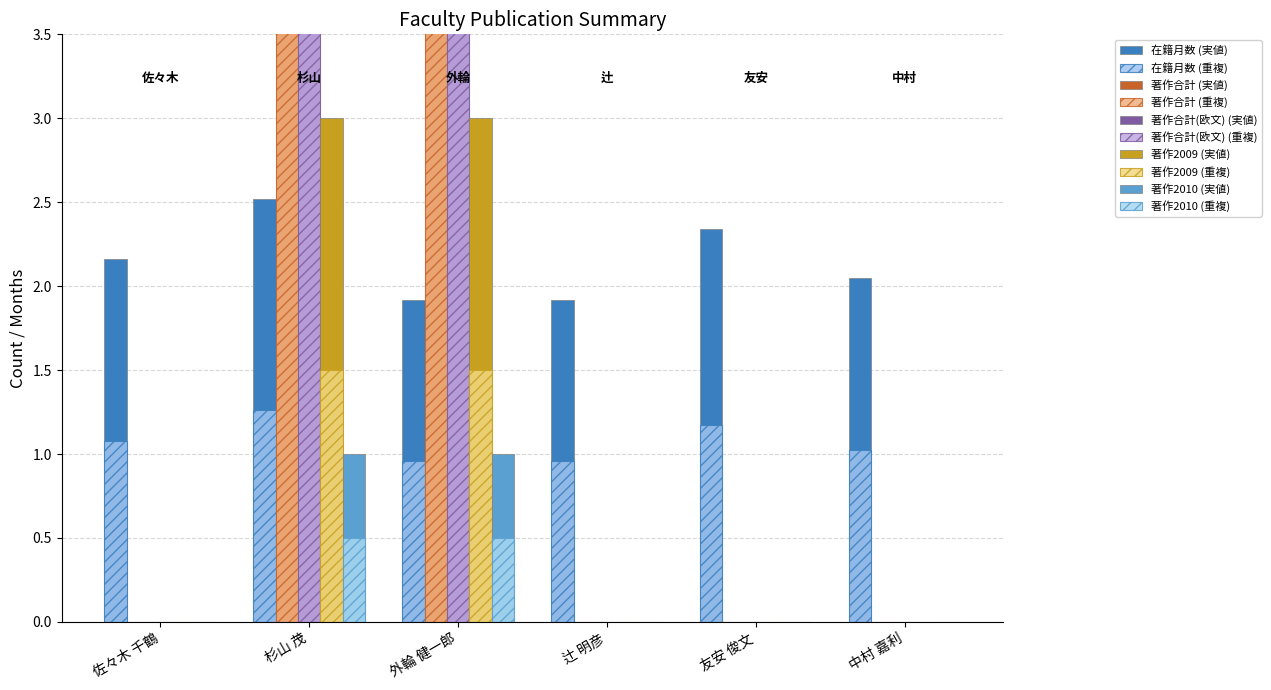

Is it true that 著作合計(欧文) equals 0.0 at 佐々木 千鶴?

True